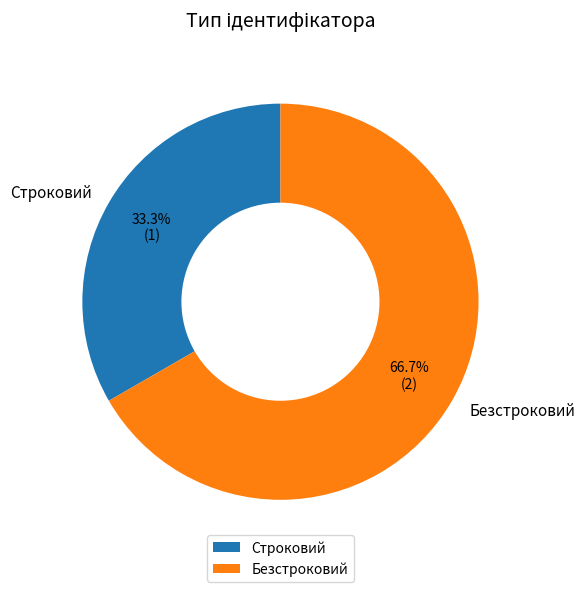

To the nearest percent, what is the difference between the largest and smallest slice percentages?

33%